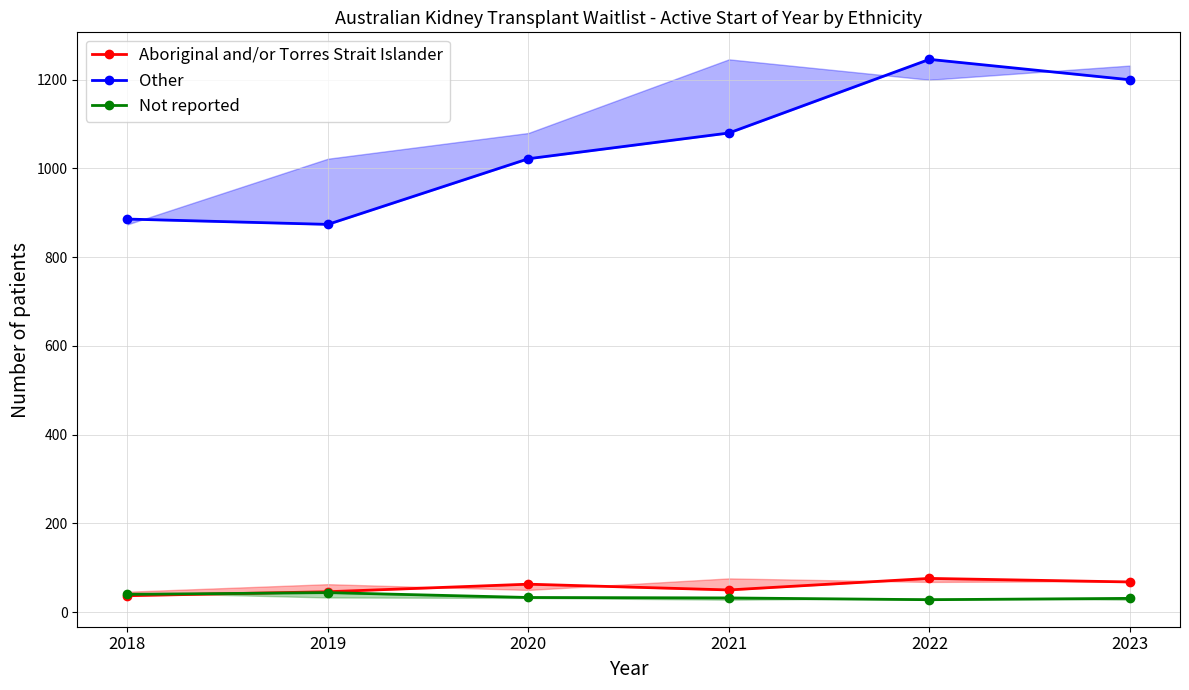

Reading right to left, transcribe all the data shown in this chart.

Aboriginal and/or Torres Strait Islander: 2023=68	2022=76	2021=50	2020=63	2019=46	2018=37
Other: 2023=1200	2022=1246	2021=1080	2020=1022	2019=874	2018=886
Not reported: 2023=31	2022=28	2021=32	2020=33	2019=44	2018=40